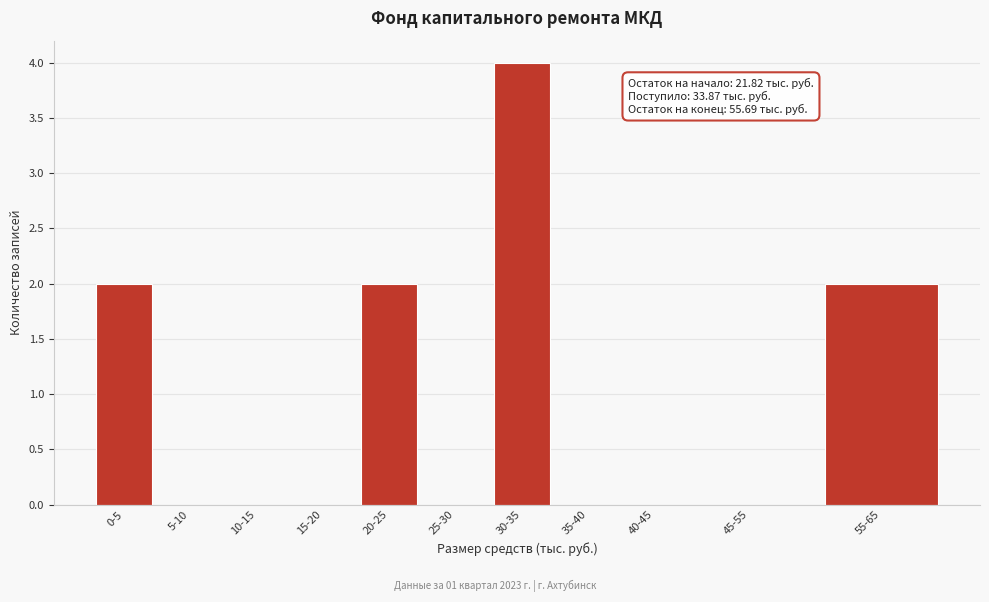

The chart shows a value of 1 at 40-45. True or false?

False